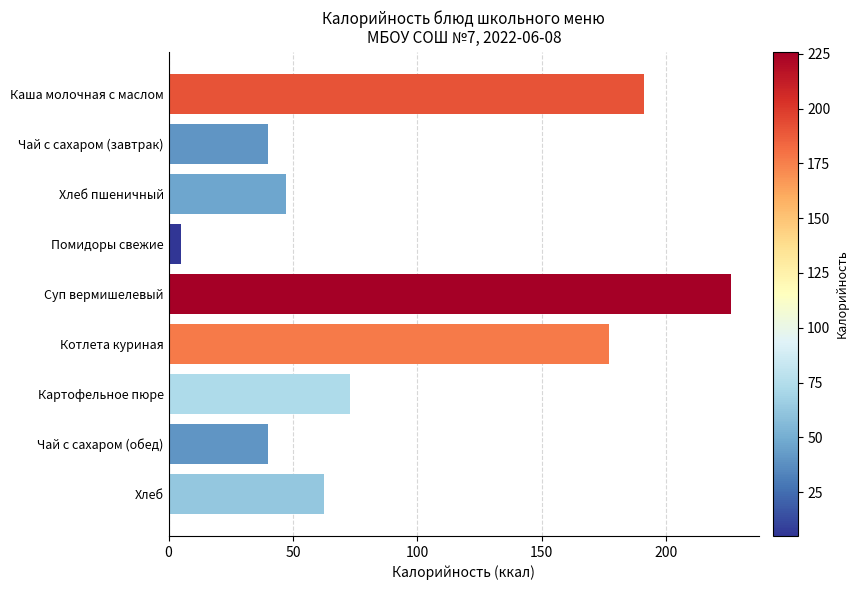

Read the value at Картофельное пюре.

73.0